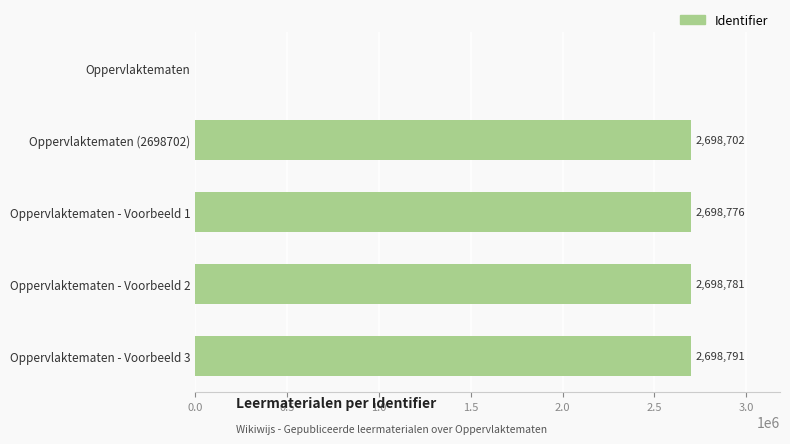

Which category has the highest value across all series?

Oppervlaktematen - Voorbeeld 3